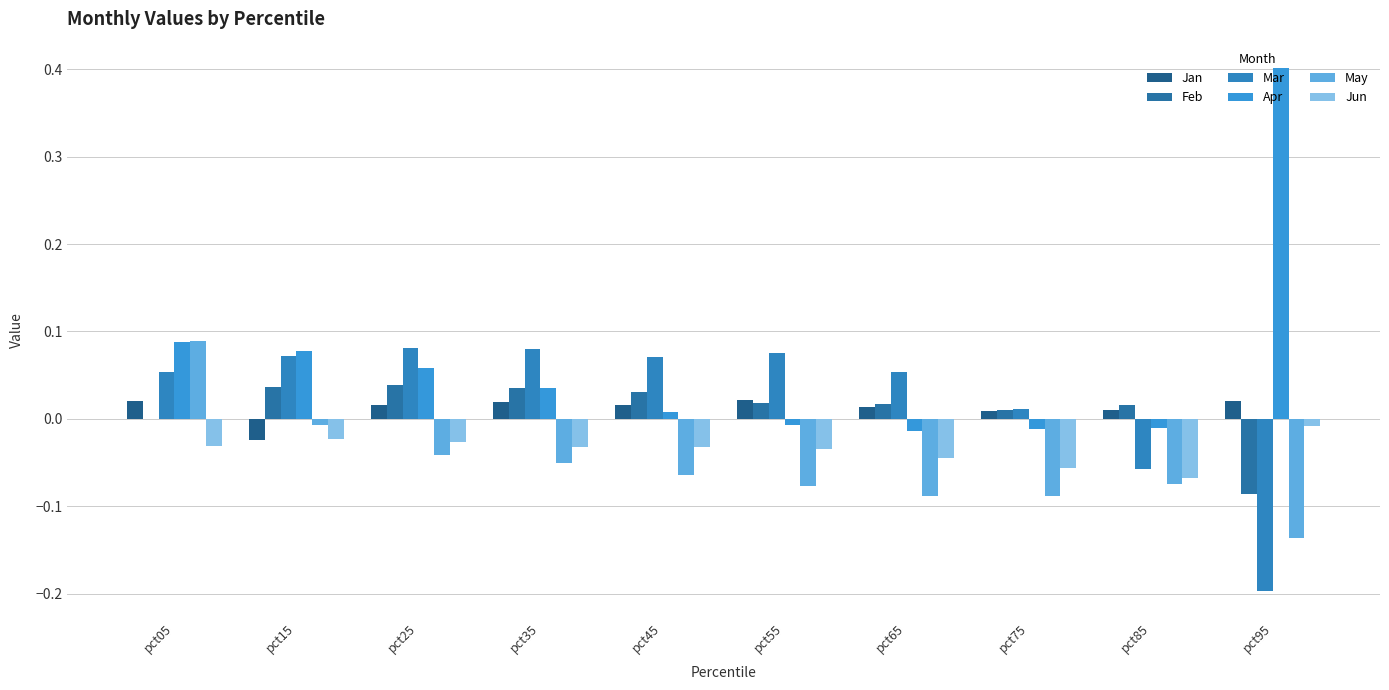

The Mar series shows 0.1 at pct05. True or false?

True